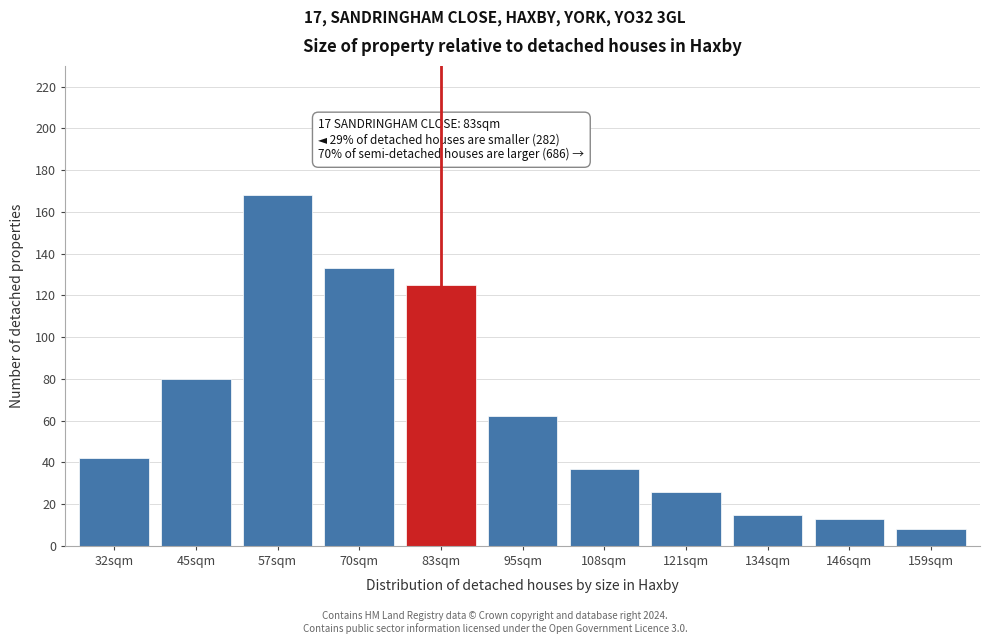

Reading left to right, what are all the values shown in this chart?

32sqm=42	45sqm=80	57sqm=168	70sqm=133	83sqm=125	95sqm=62	108sqm=37	121sqm=26	134sqm=15	146sqm=13	159sqm=8